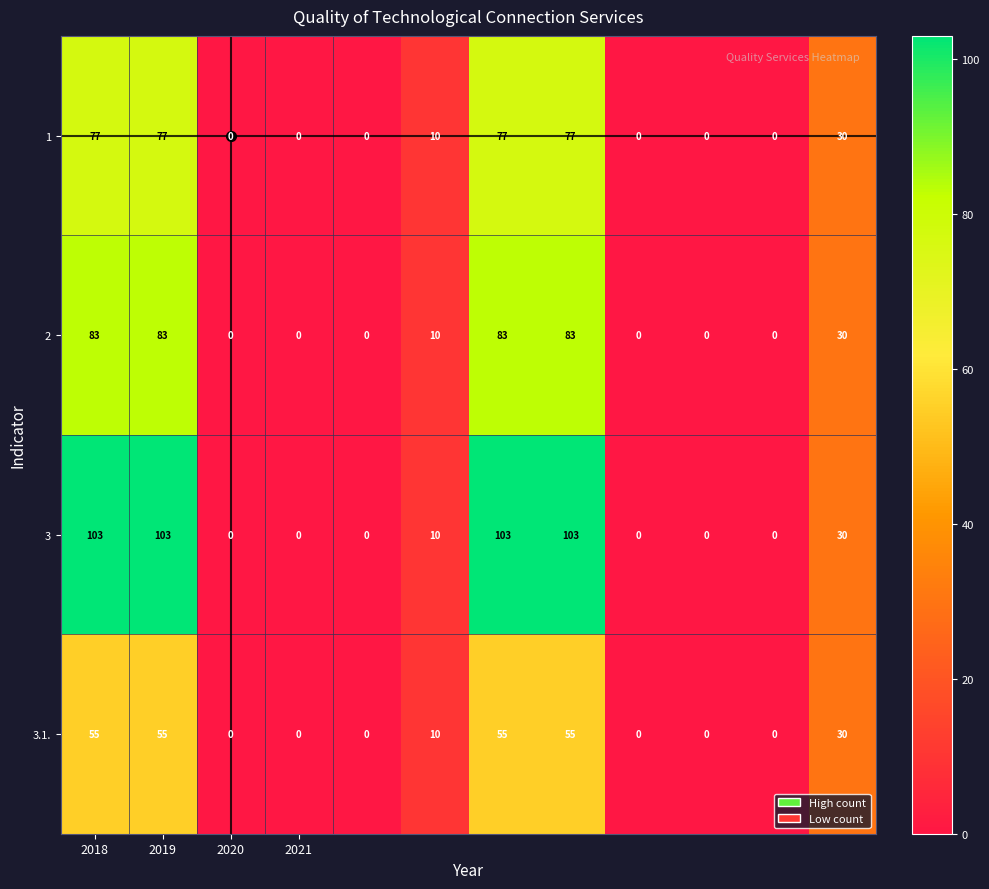

Rank the series by their maximum value, from highest to lowest.

3, 2, 1, 3.1.